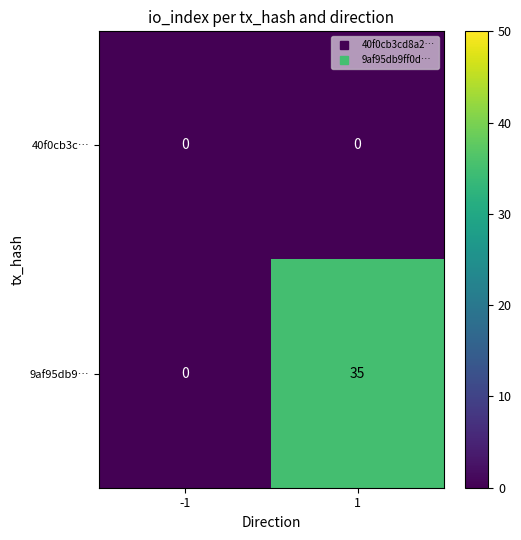

Reading right to left, what are all the values shown in this chart?

40f0cb3c…: 0	0
9af95db9…: 35	0